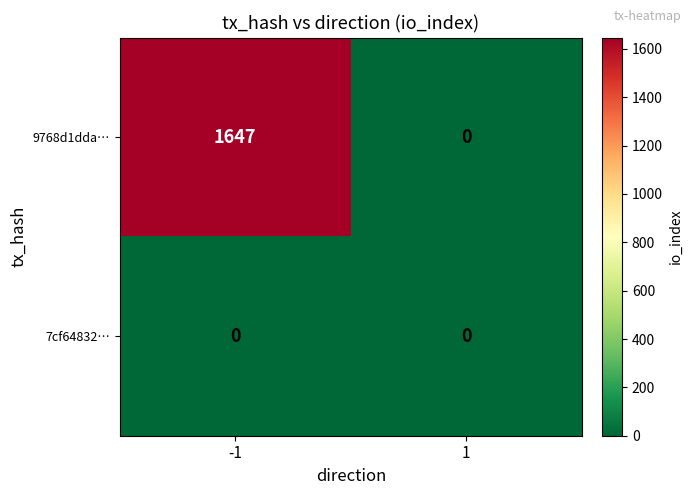

Reading left to right, transcribe all the data shown in this chart.

9768d1dda…: -1=1647	1=0
7cf64832…: -1=0	1=0